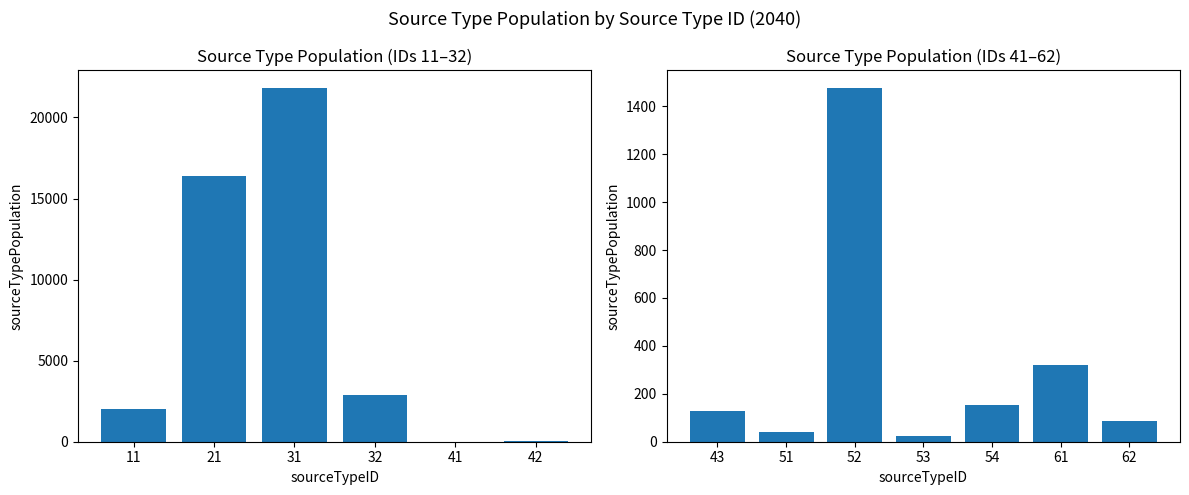

How many series are shown in this chart?

1